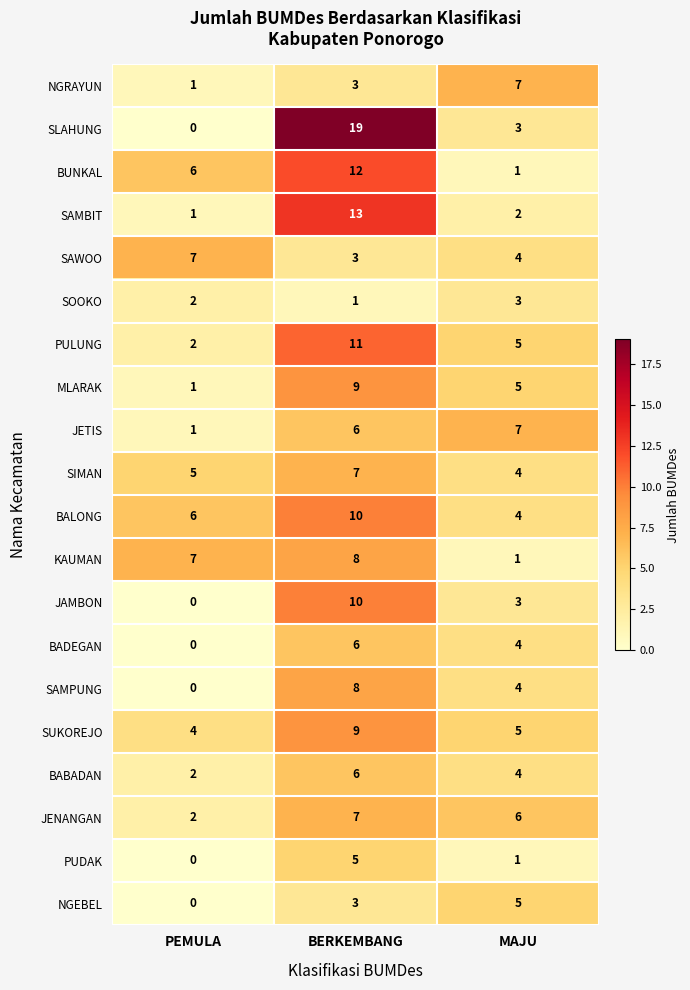

Rank the categories by SAMPUNG value from highest to lowest.

BERKEMBANG, MAJU, PEMULA